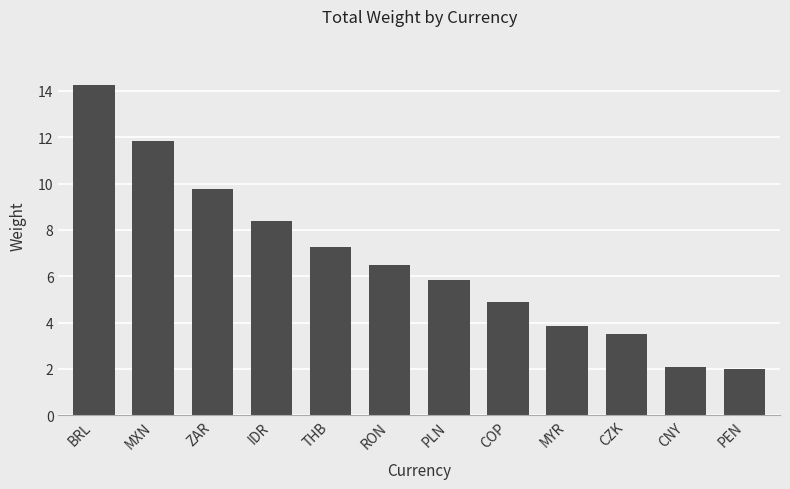

True or false: the data shows 3.4 at RON.

False